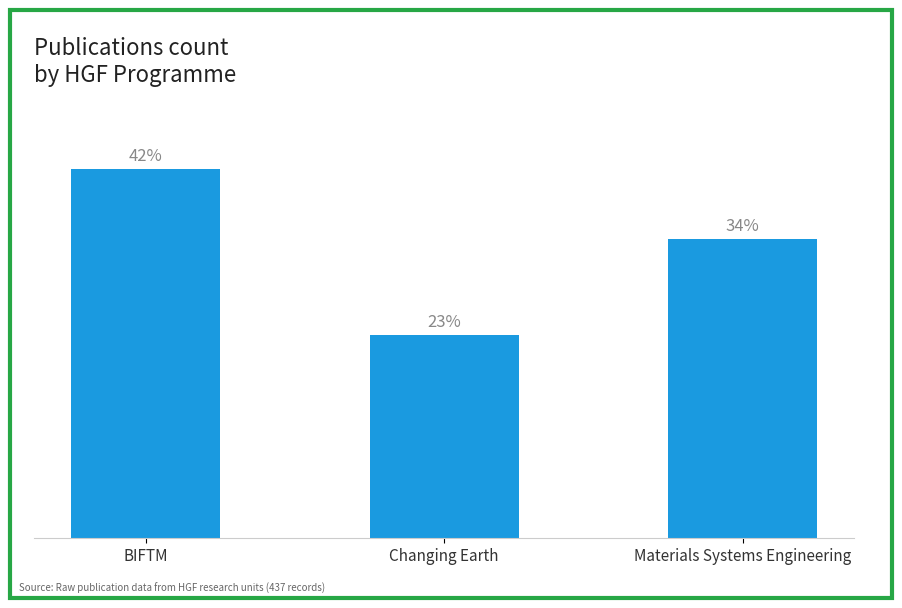

Which has a higher value, Materials Systems Engineering or BIFTM?

BIFTM